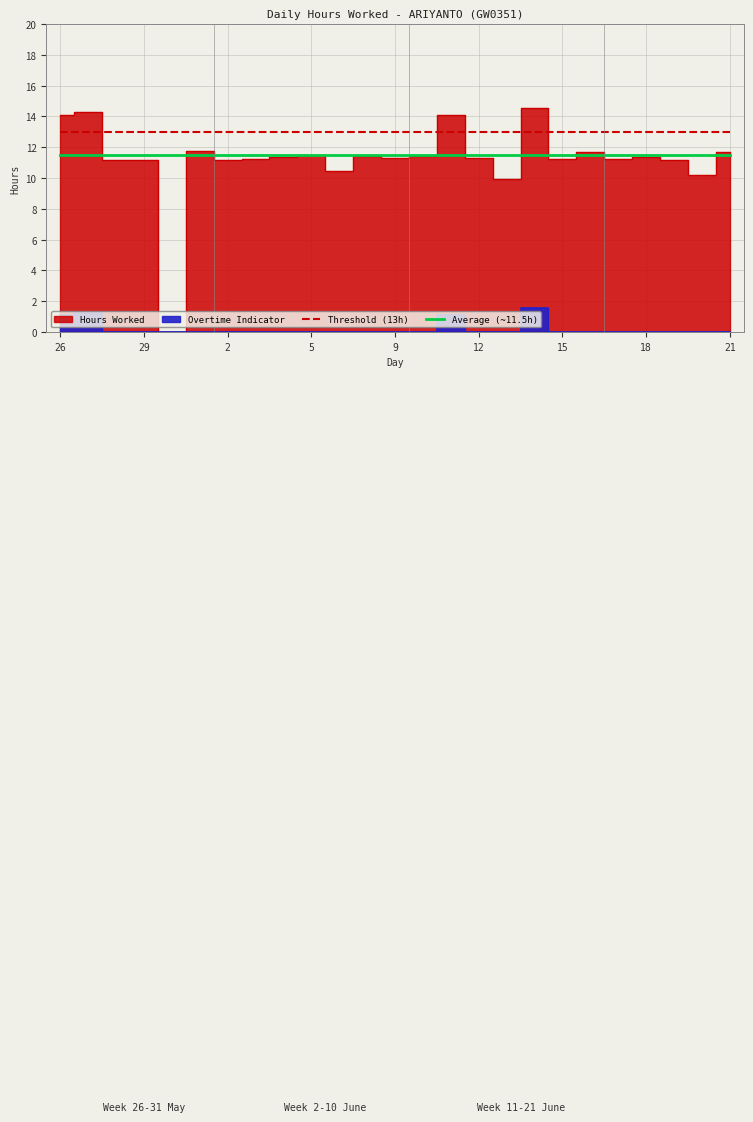

The Threshold (13h) series shows 19.8 at 29. True or false?

False